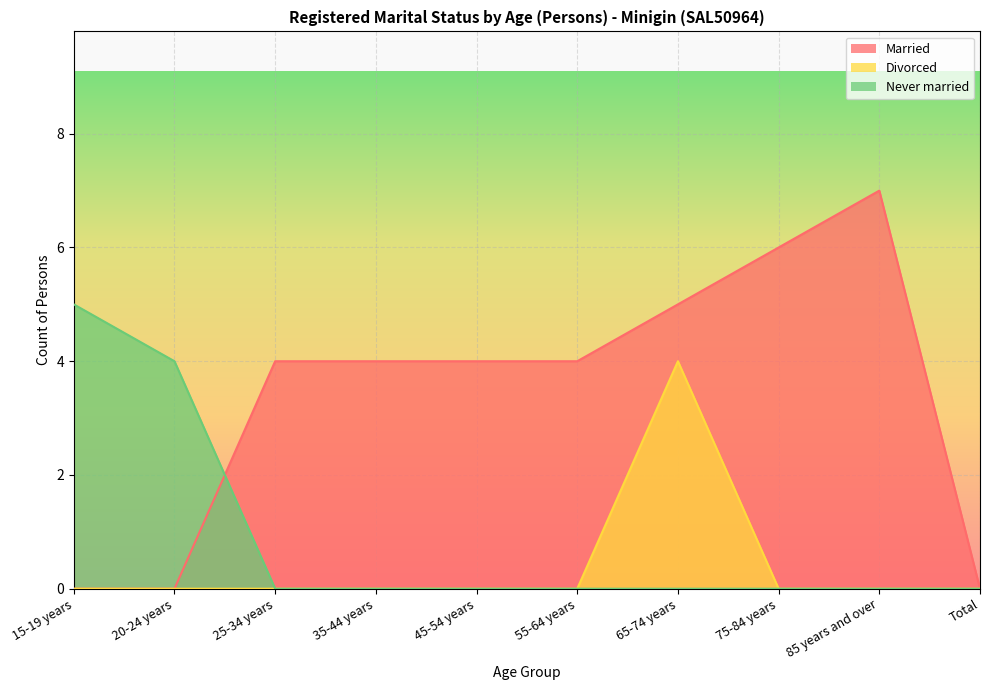

True or false: Never married and Divorced intersect in this chart.

False